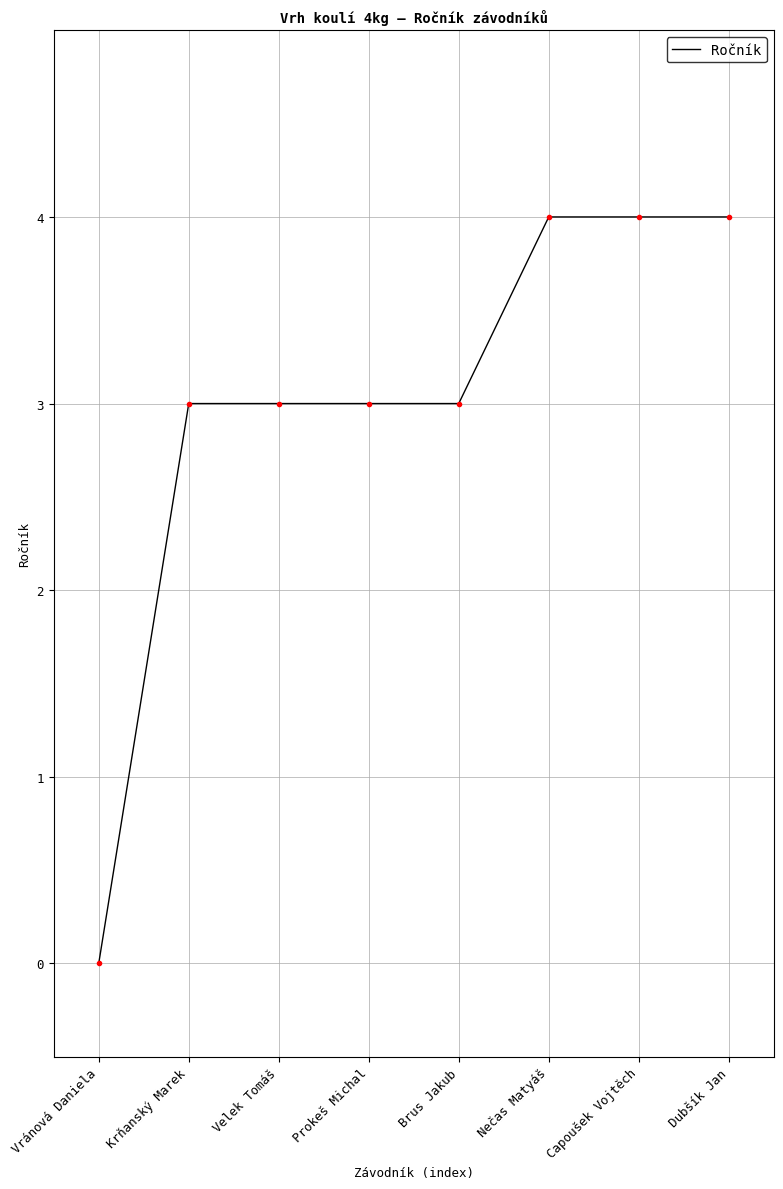

Read the value at Nečas Matyáš.

4